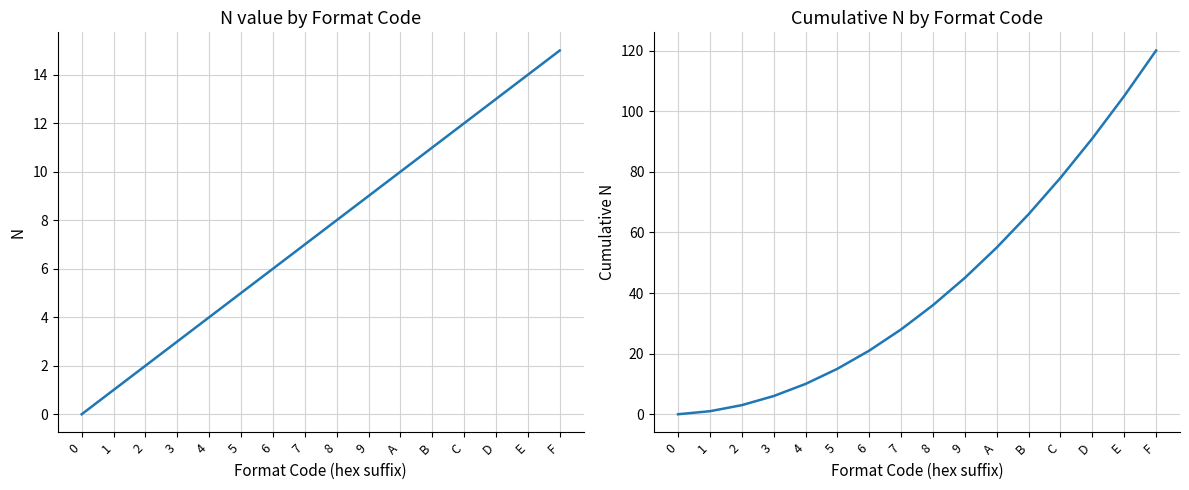

Reading left to right, extract all data points from this chart.

N (numeral system index): 0=0	1=1	2=2	3=3	4=4	5=5	6=6	7=7	8=8	9=9	A=10	B=11	C=12	D=13	E=14	F=15
Cumulative N: 0=0	1=1	2=3	3=6	4=10	5=15	6=21	7=28	8=36	9=45	A=55	B=66	C=78	D=91	E=105	F=120